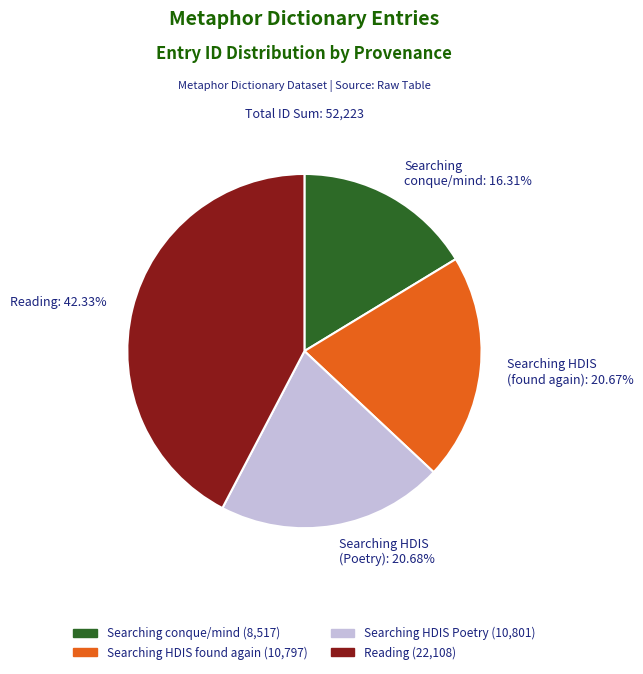

Count the number of slices in the pie.

4